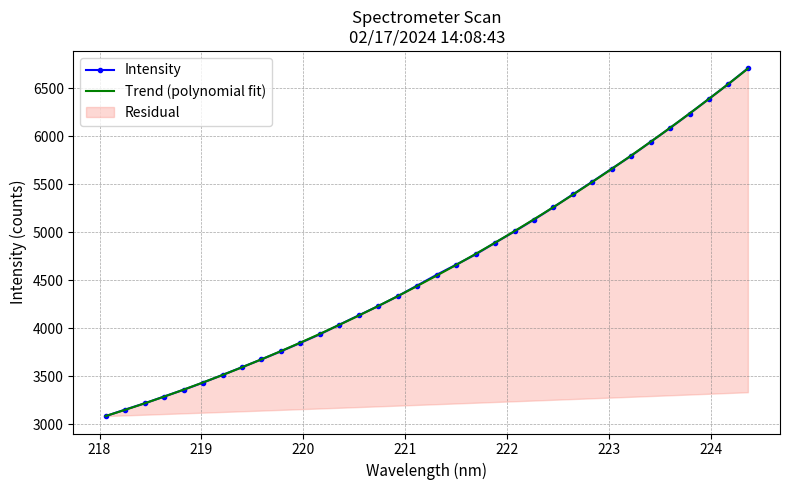

What is the approximate value at 222.0721?

5009.8